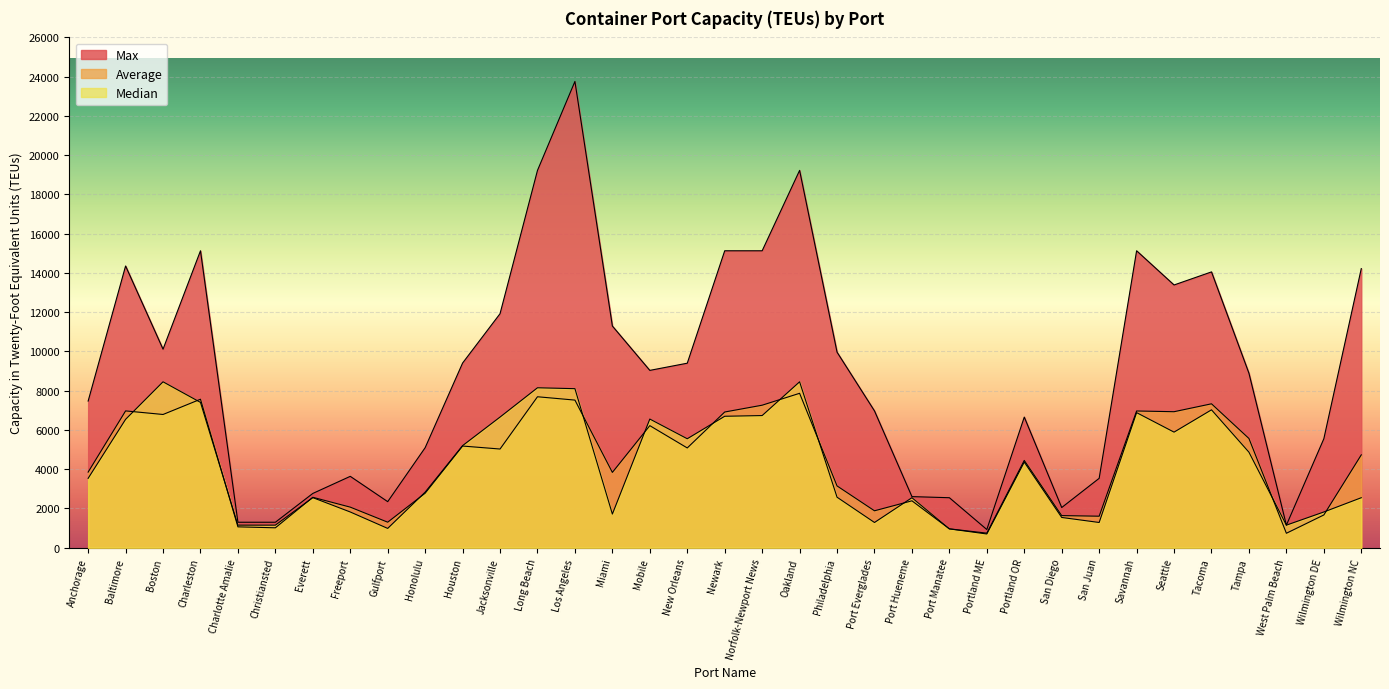

True or false: Median and Max intersect in this chart.

False